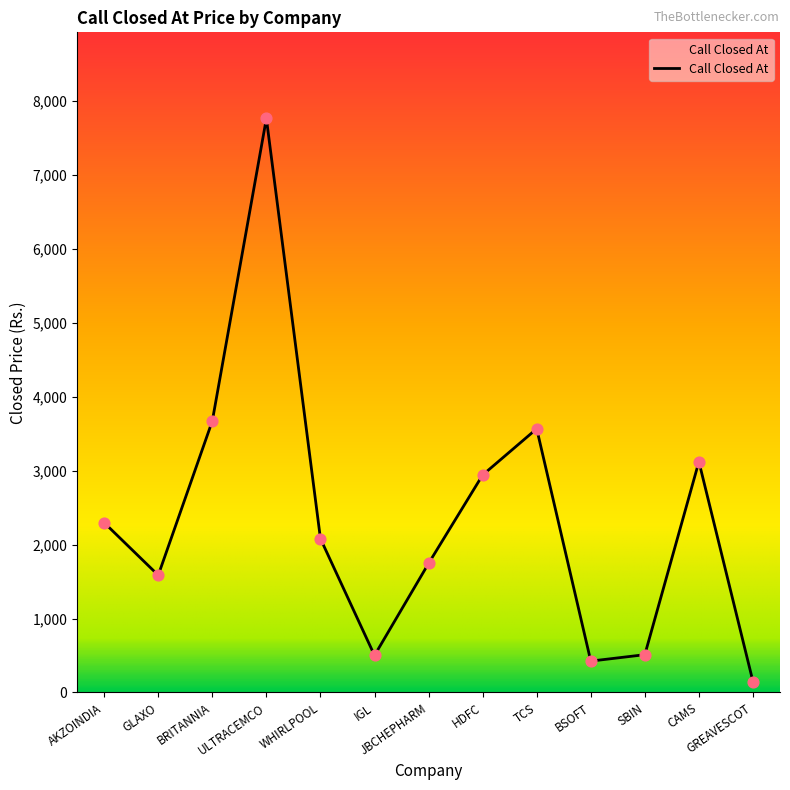

What is the change in value from GLAXO to HDFC?

+1355.0